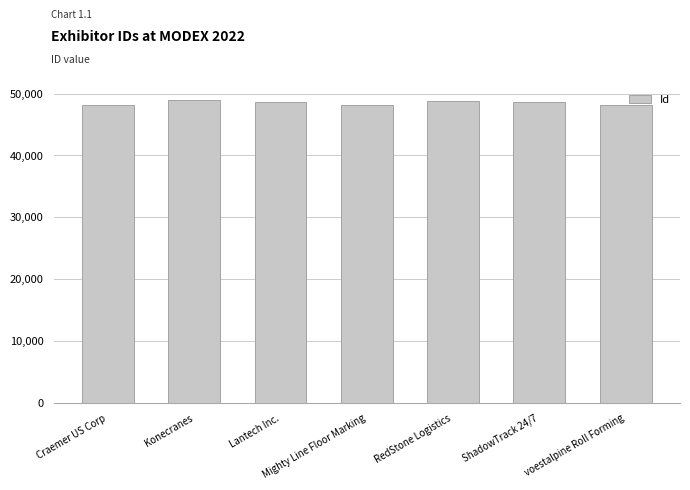

What is the greatest value displayed?

48934